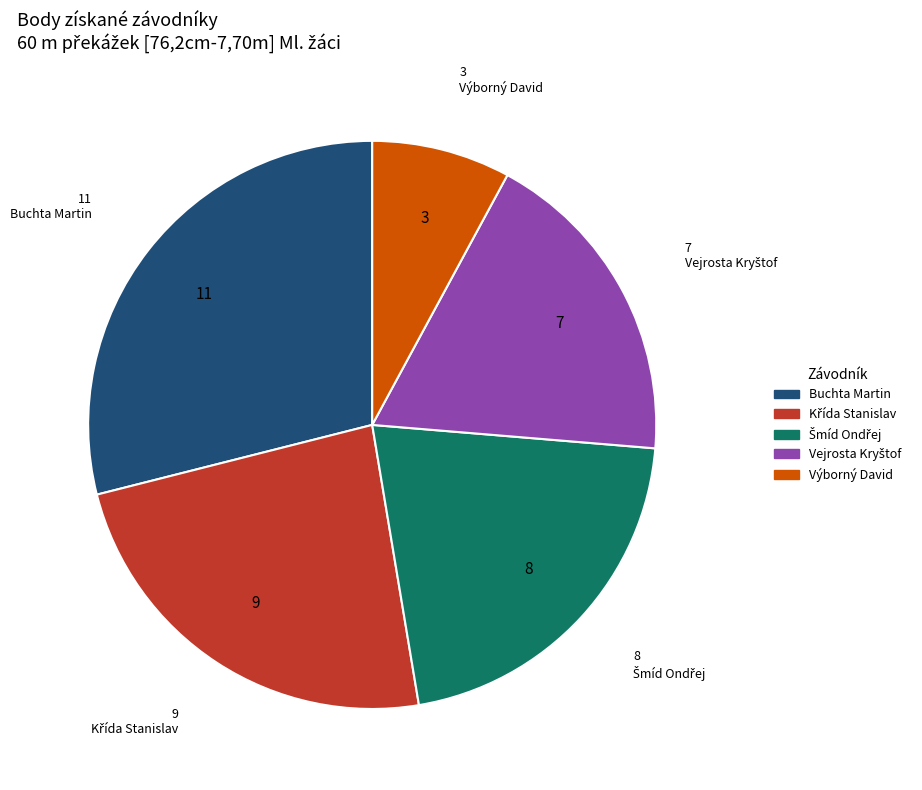

How many segments does this pie chart have?

5